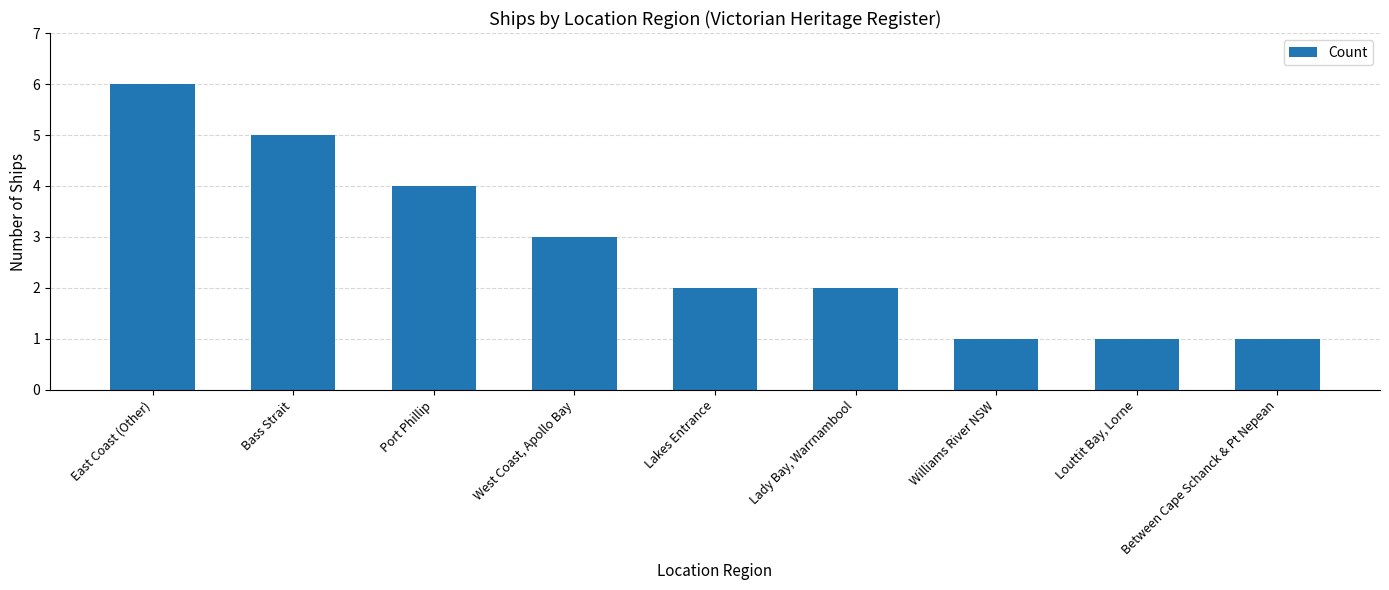

What is the change in value from Lady Bay, Warrnambool to Between Cape Schanck & Pt Nepean?

-1